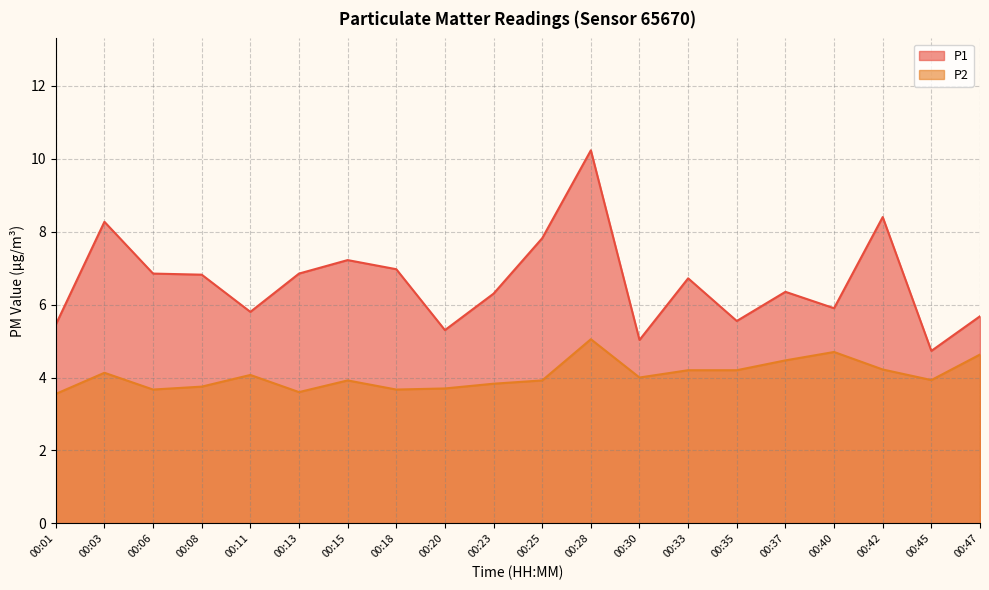

True or false: P1 has a value of 3.2 at 00:18.

False